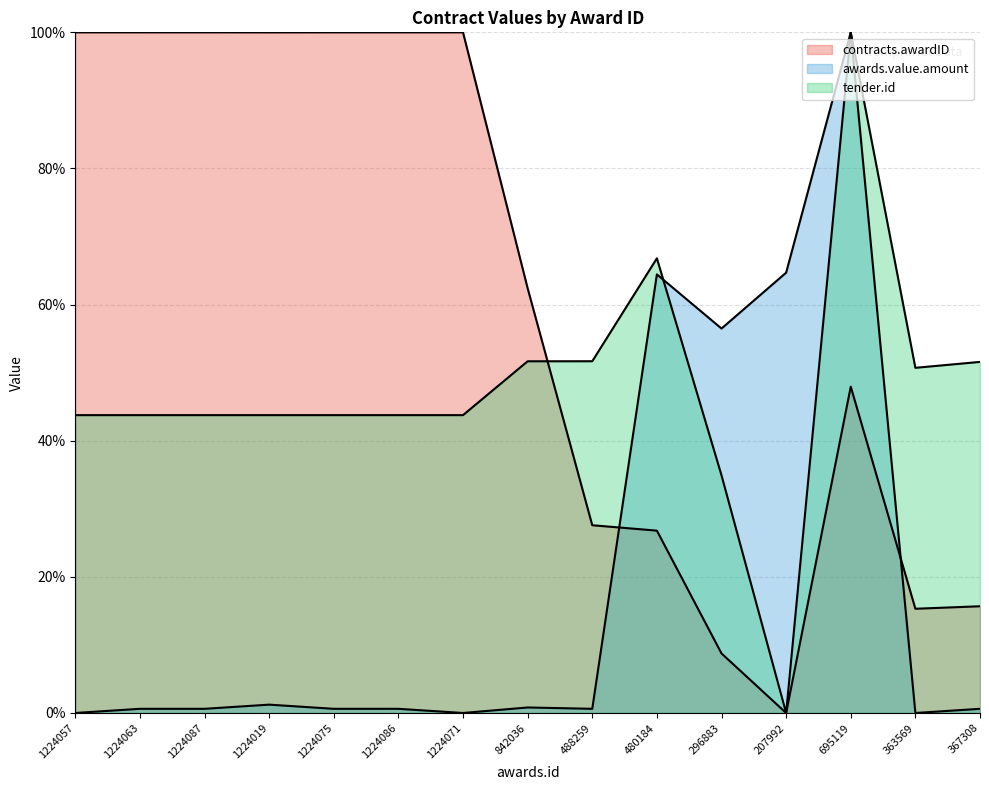

What is the total value across all series at 1224057?

143.8